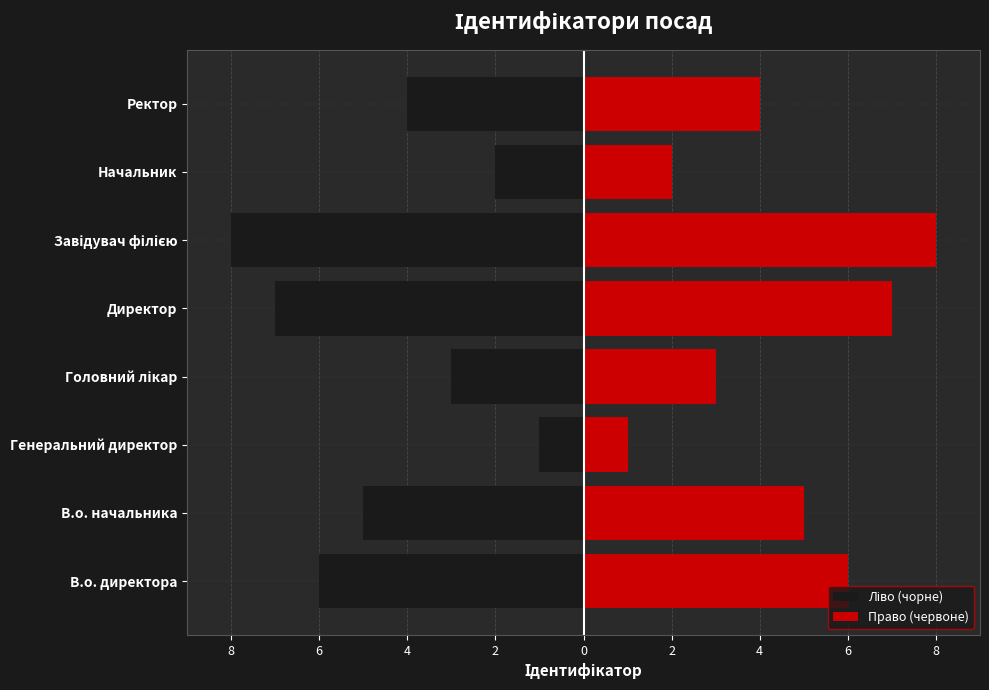

Is the value of Право (червоне) at Ректор greater than the value of Ліво (чорне) at Начальник?

Yes